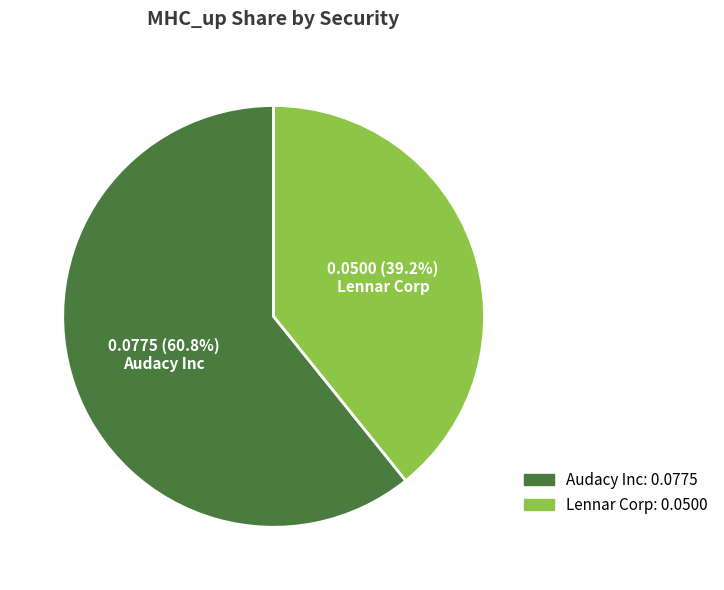

To the nearest percent, what portion does Audacy Inc represent?

61%